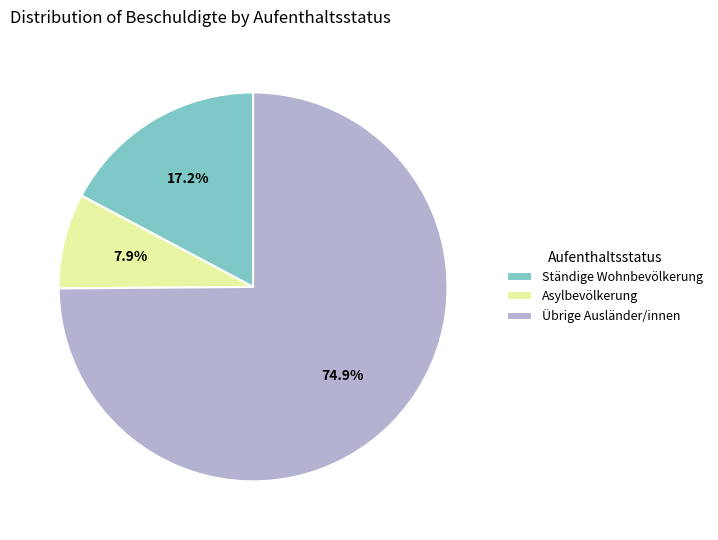

Rank the categories by value from highest to lowest.

Übrige Ausländer/innen, Ständige Wohnbevölkerung, Asylbevölkerung